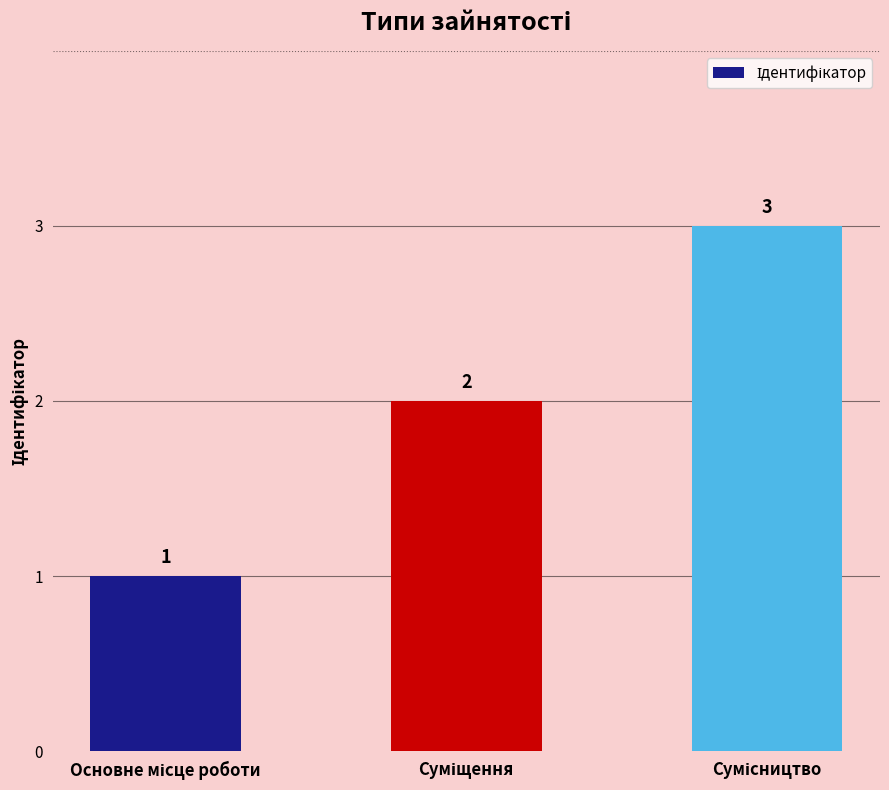

Count the values in the range 1 to 3.

3